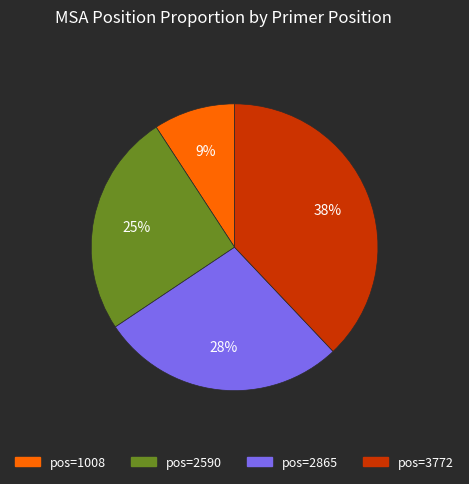

Does any single category account for the majority?

No